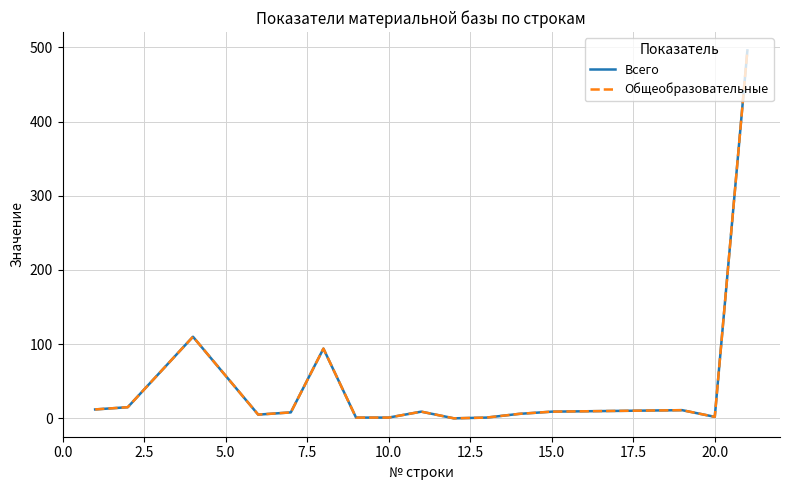

Does the chart have visible grid lines?

Yes